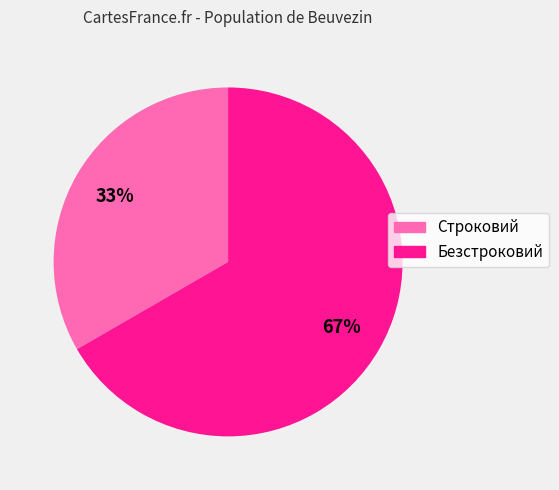

Count the number of slices in the pie.

2